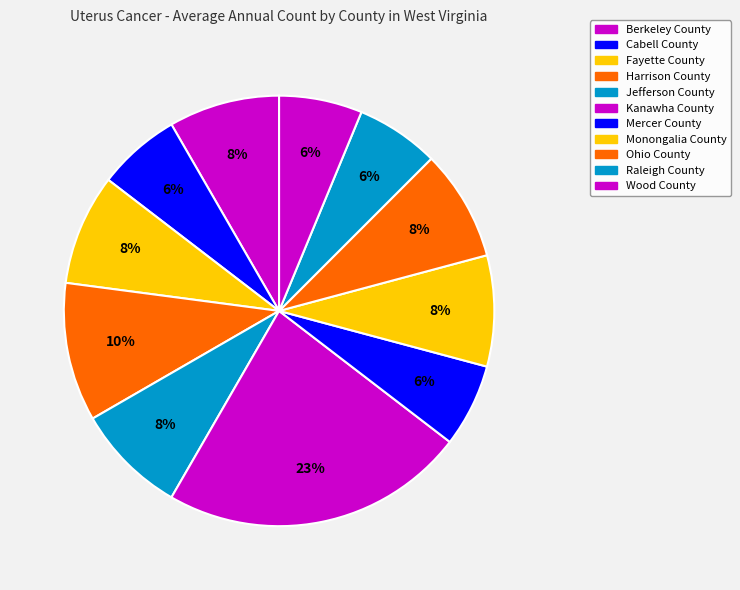

Is it true that Monongalia County is 1% of the pie?

False